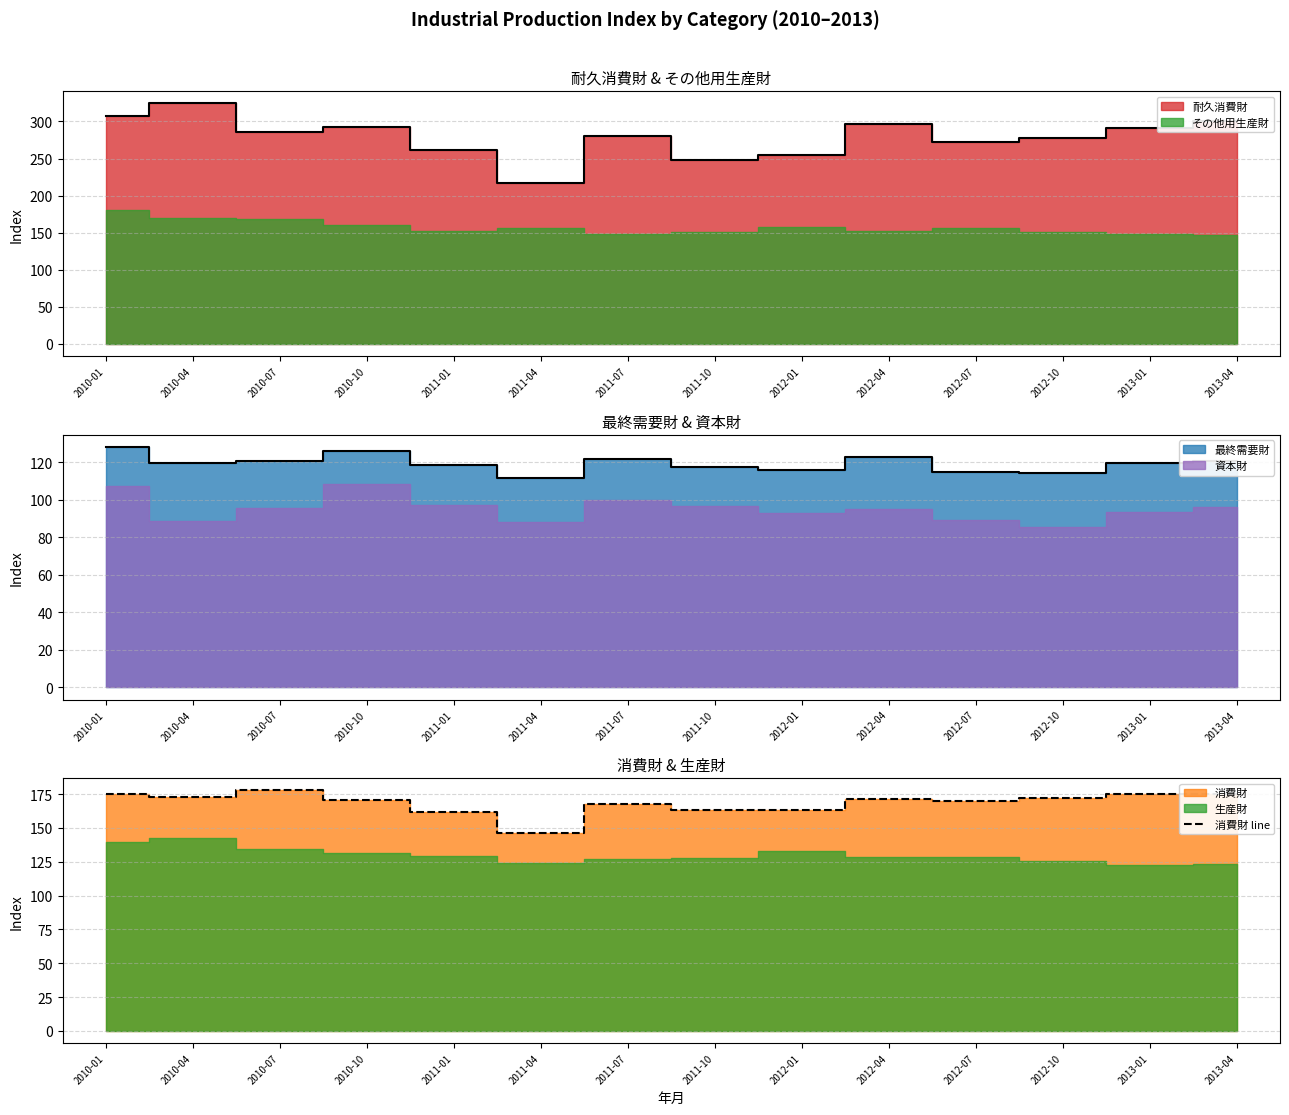

The chart shows a value of 162.9 at 2011-10. True or false?

True